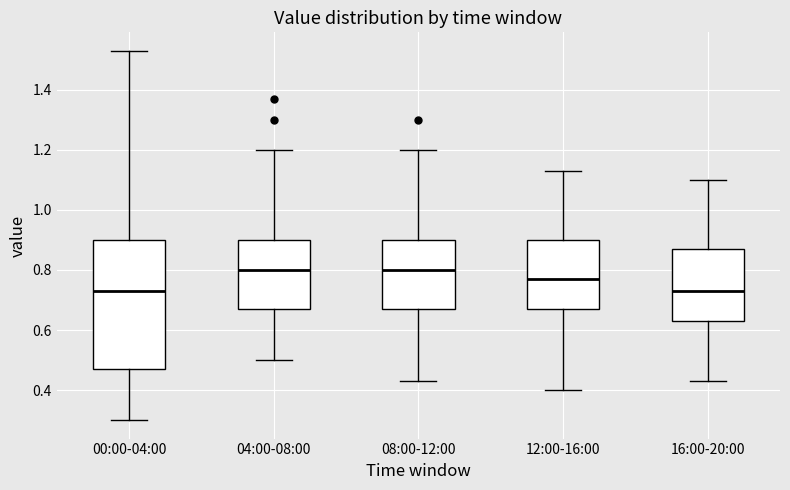

Reading left to right, read every box against the y-axis: the position of its median line, the range the box covers, and the ends of its whiskers. The values are not printed on the chart, so give them approximately, as read against the axis.

00:00-04:00: median 0.74, box 0.48 to 0.90, whiskers 0.30 to 1.54
04:00-08:00: median 0.80, box 0.68 to 0.90, whiskers 0.50 to 1.20
08:00-12:00: median 0.80, box 0.68 to 0.90, whiskers 0.44 to 1.20
12:00-16:00: median 0.78, box 0.68 to 0.90, whiskers 0.40 to 1.14
16:00-20:00: median 0.74, box 0.64 to 0.88, whiskers 0.44 to 1.10